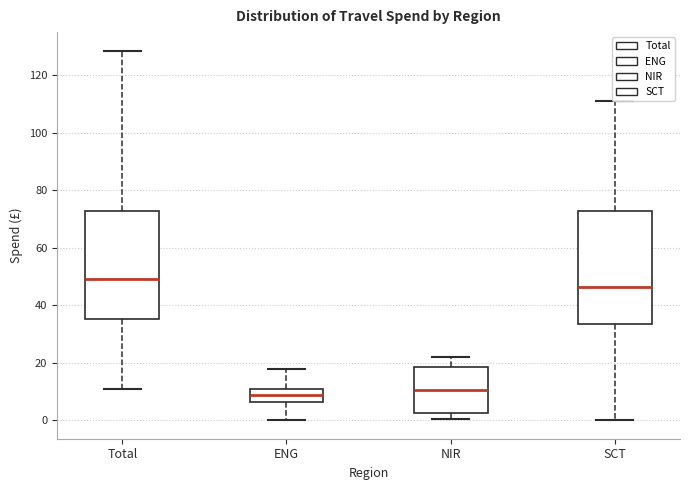

Reading left to right, transcribe this box plot: for each box, give where its median line is, the range the box spans, and where its two whiskers end, as read against the y-axis. The values are not printed on the chart, so give them approximately, as read against the axis.

Total: median 48, box 36 to 72, whiskers 10 to 128
ENG: median 8, box 6 to 12, whiskers 0 to 18
NIR: median 10, box 2 to 18, whiskers 0 to 22
SCT: median 46, box 34 to 72, whiskers 0 to 110